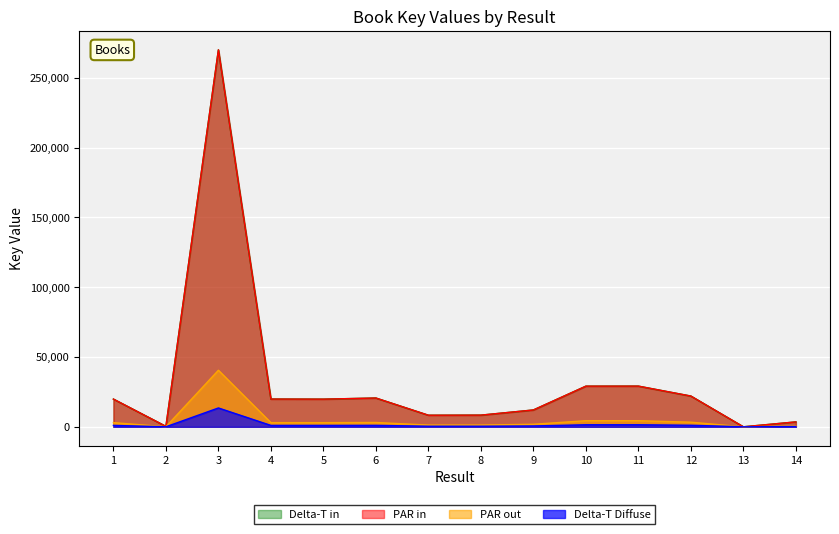

Where is the first local minimum?

2